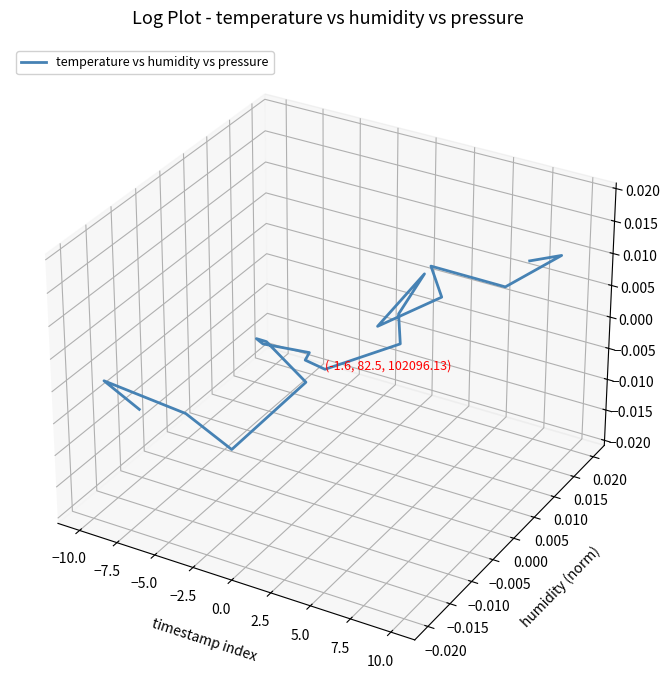

How many interior local peaks (higher than both neighbors) does the data have?

5